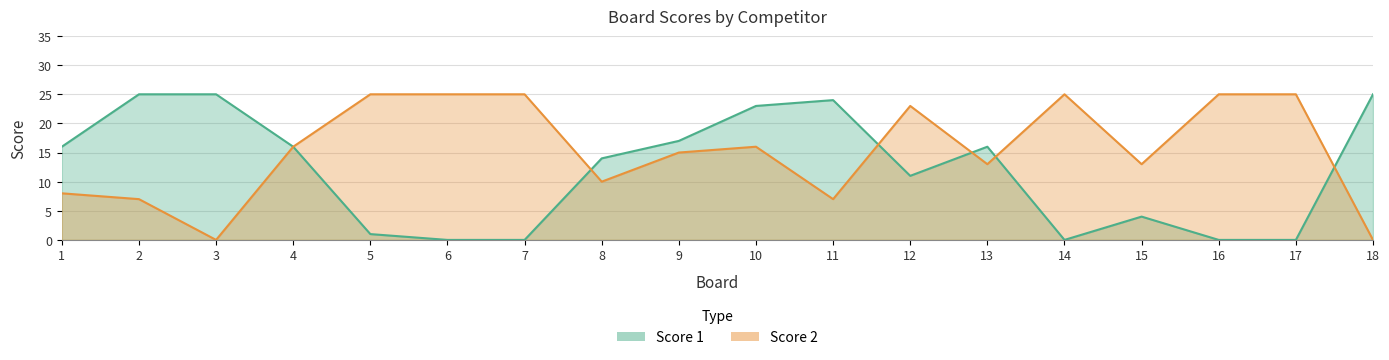

What is the difference between the second highest and minimum values in the Score 1 series?

25